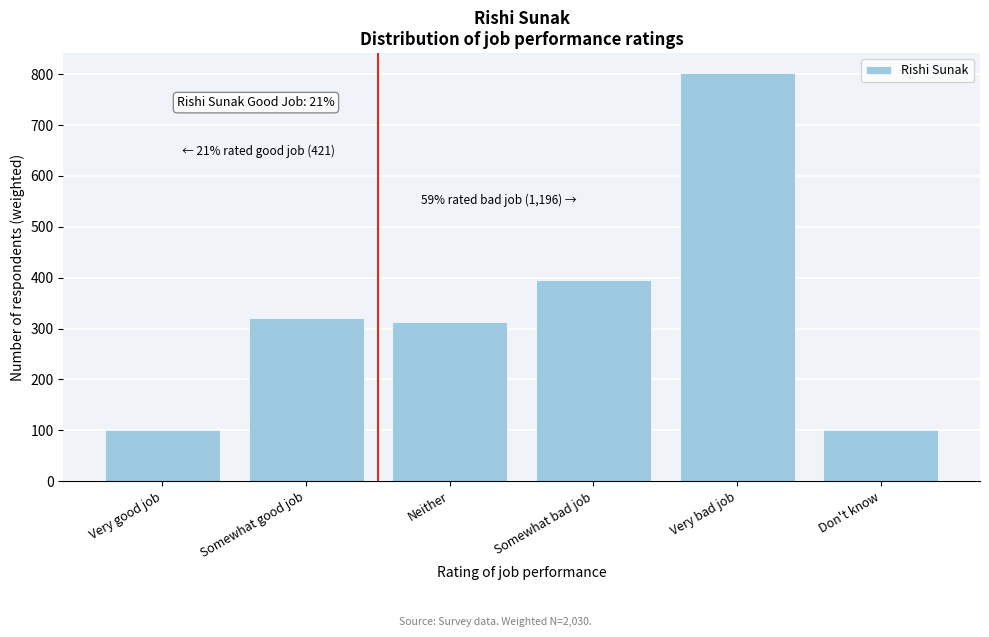

What is the difference between the second highest and minimum values?

294.4